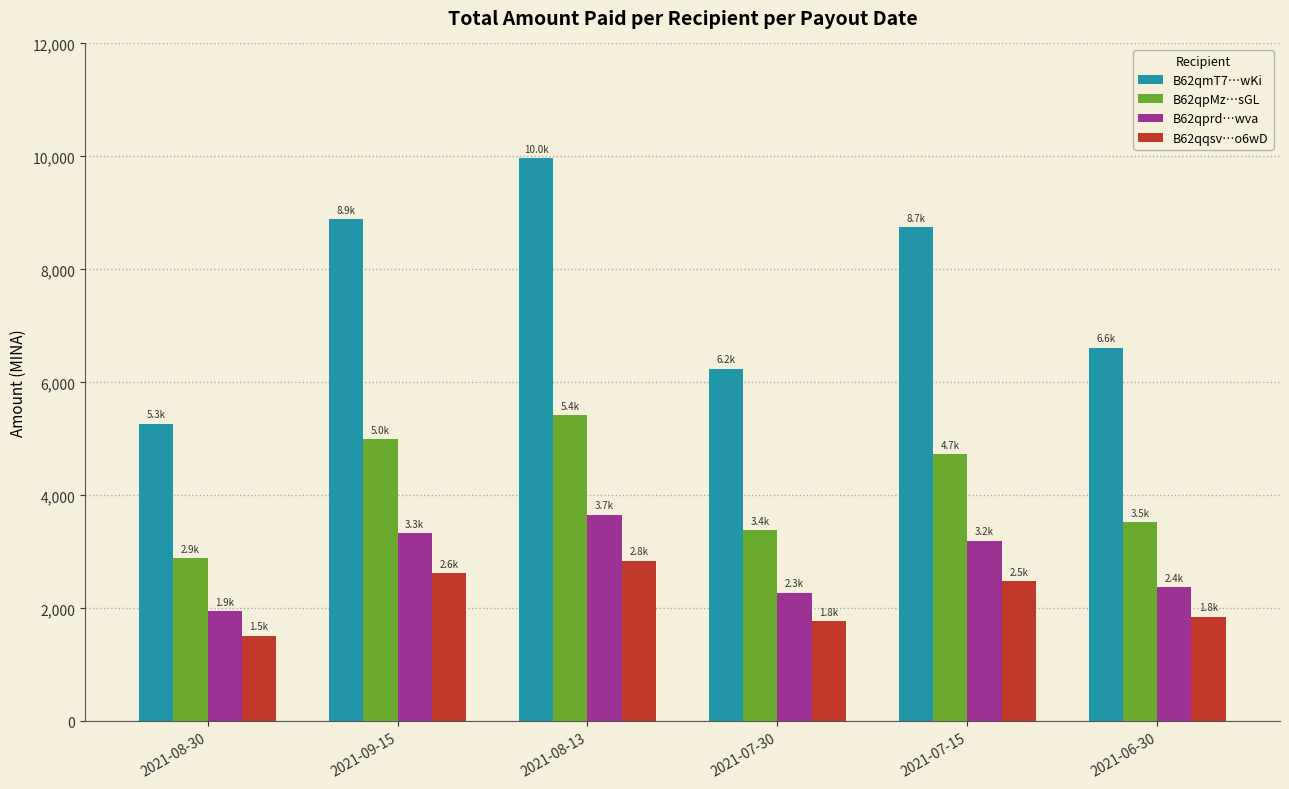

At which label does B62qmT7…wKi first exceed 8743?

2021-09-15